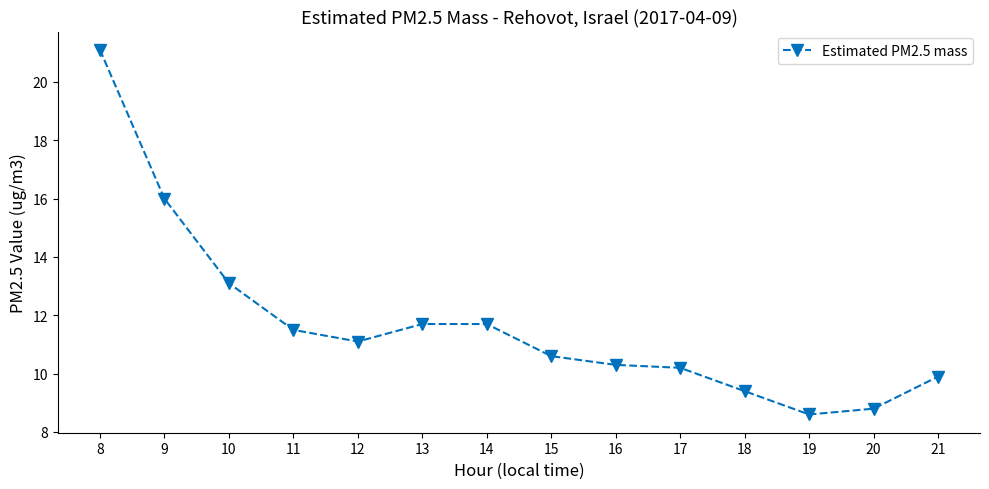

Reading right to left, transcribe all the data shown in this chart.

21=9.9	20=8.8	19=8.6	18=9.4	17=10.2	16=10.3	15=10.6	14=11.7	13=11.7	12=11.1	11=11.5	10=13.1	9=16.0	8=21.1